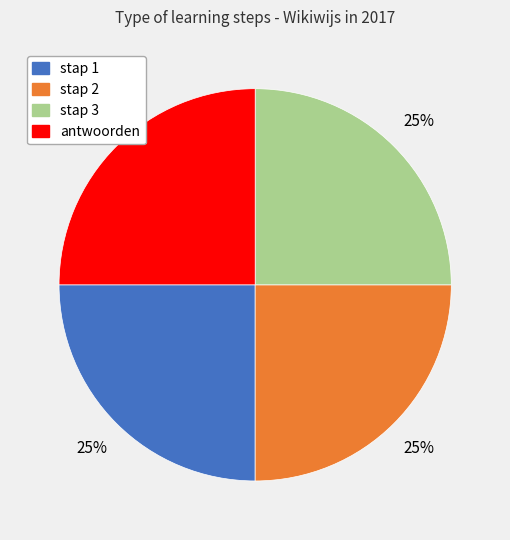

True or false: stap 3 accounts for 17% of the total.

False